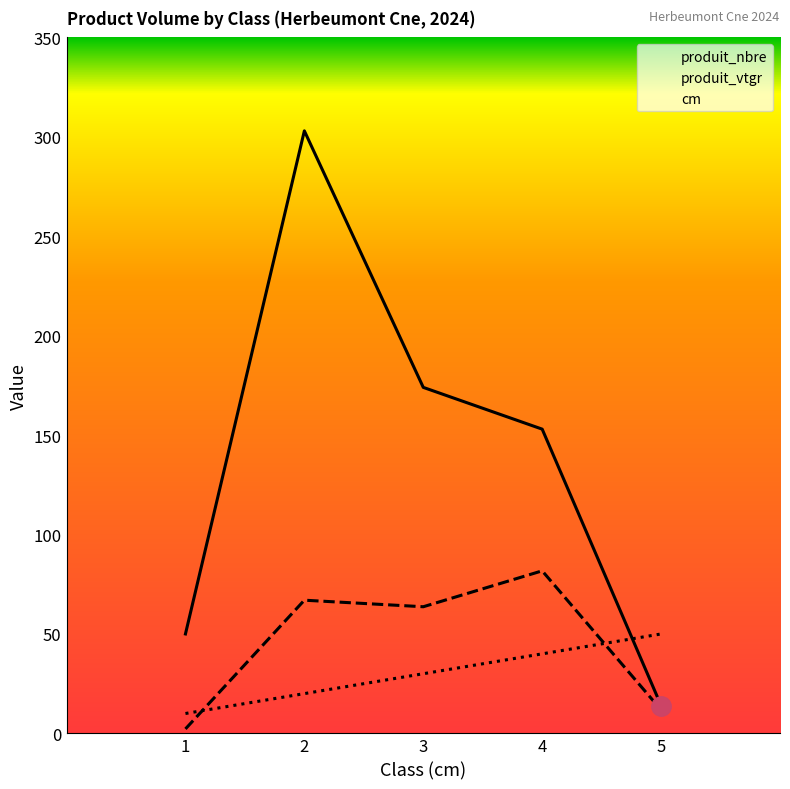

What is the difference between the highest and lowest values at 5?

38.2